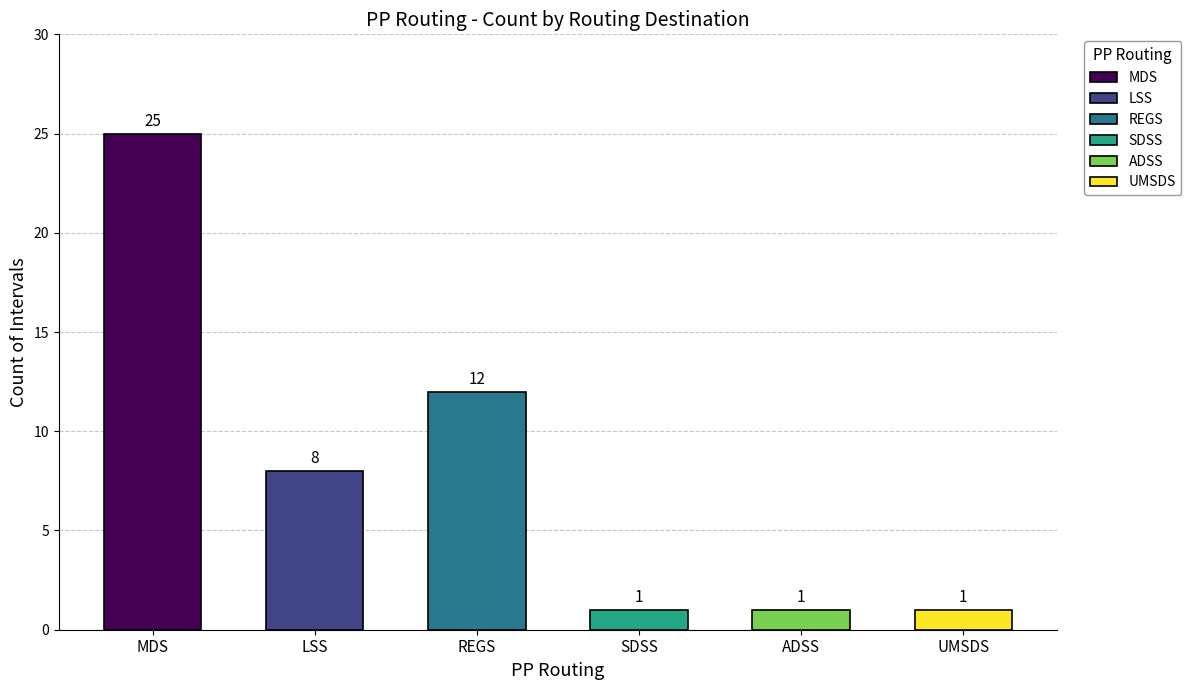

How many data points are less than 8?

3